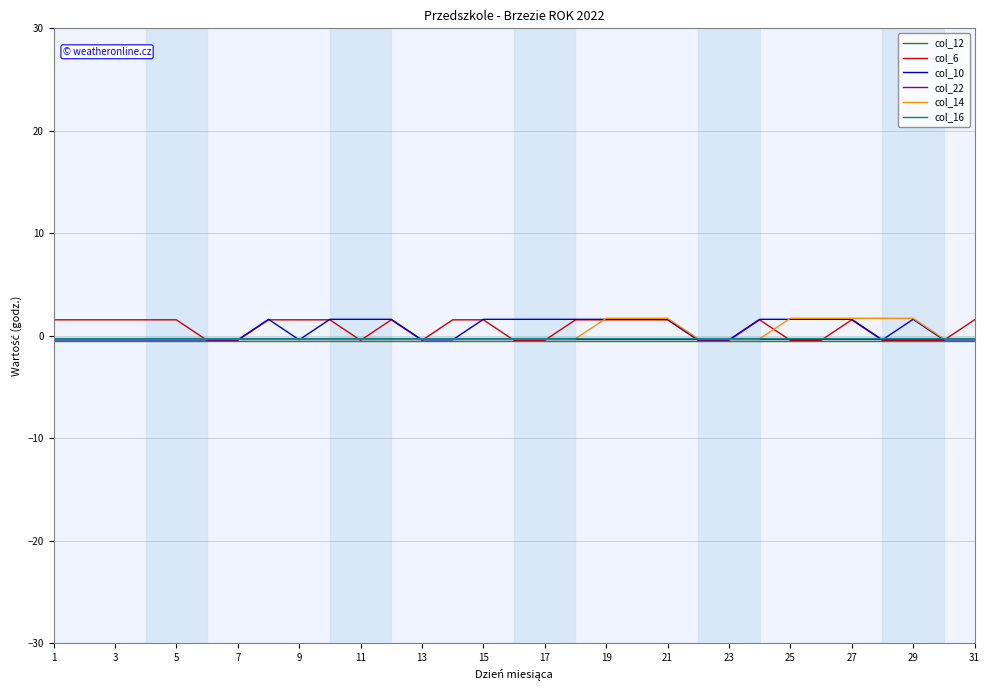

What is the lowest value of the col_14 series?

-0.3